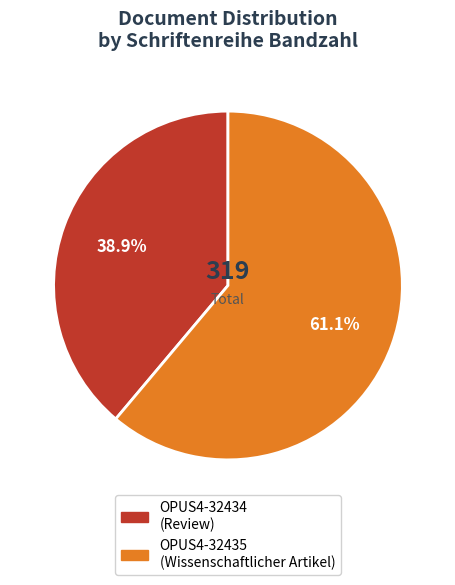

What is the total percentage of OPUS4-32435 and OPUS4-32434?

100.0%